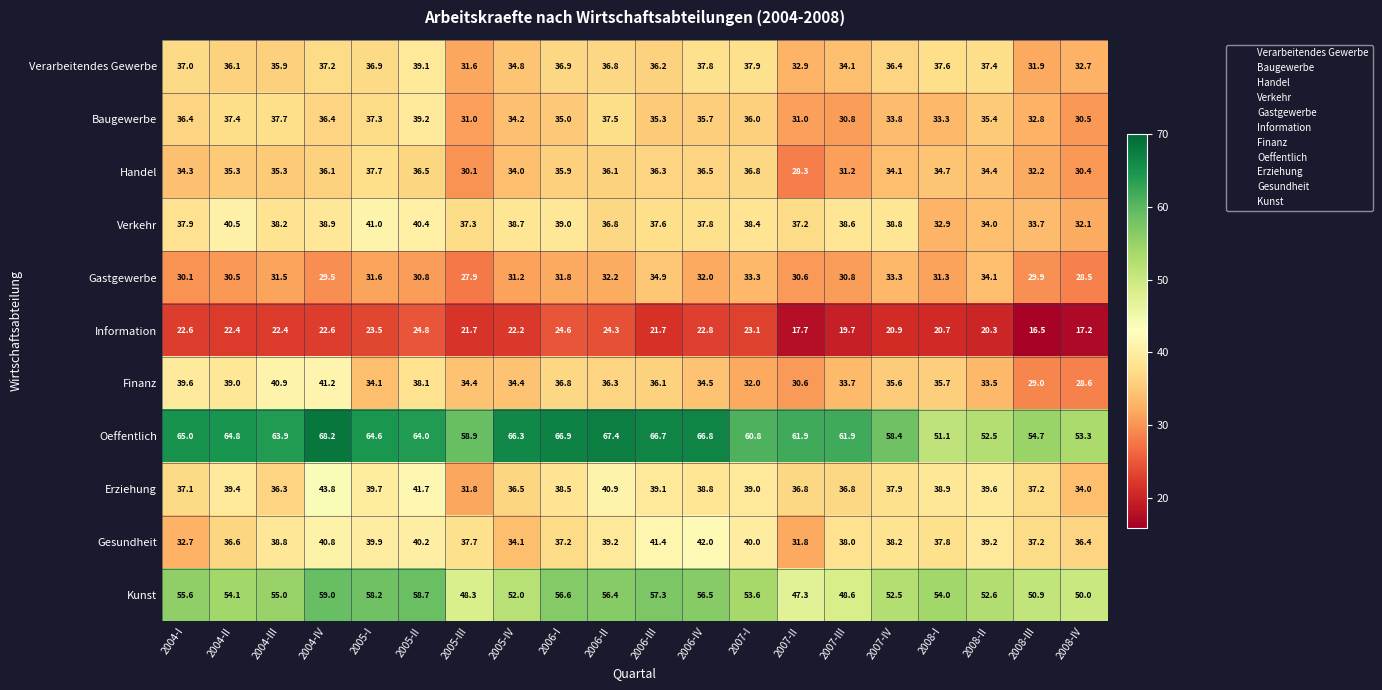

Where does the Kunst series first go above 54?

2004-I